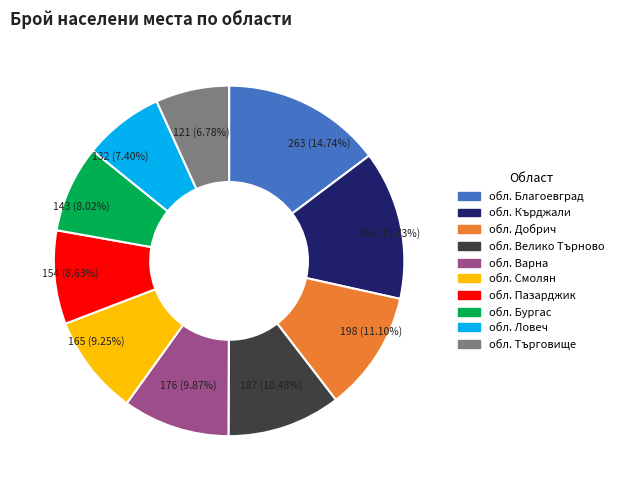

Is it true that обл. Кърджали is 14% of the pie?

True